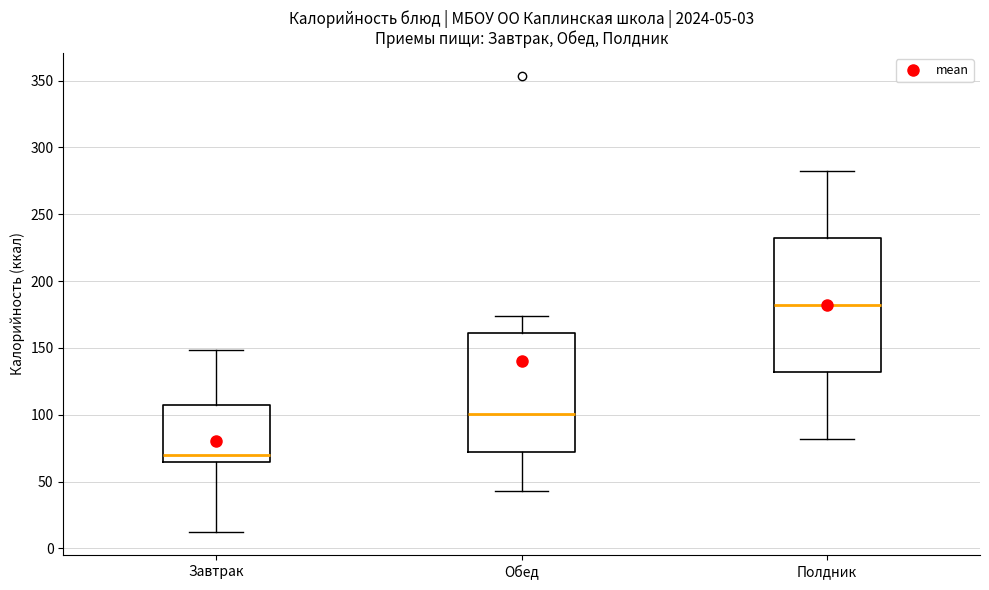

Which box is the tallest, from its lower edge to its upper edge?

Полдник